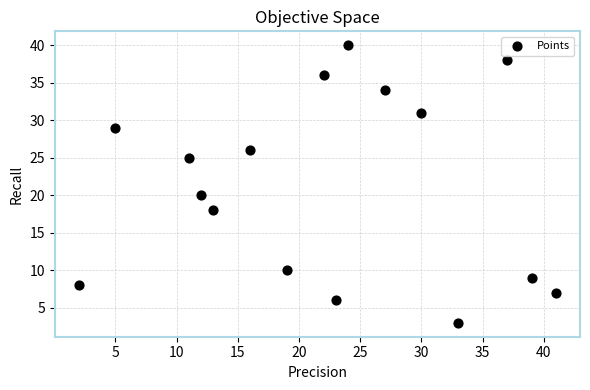

What is the range of Y values (max minus min)?

37